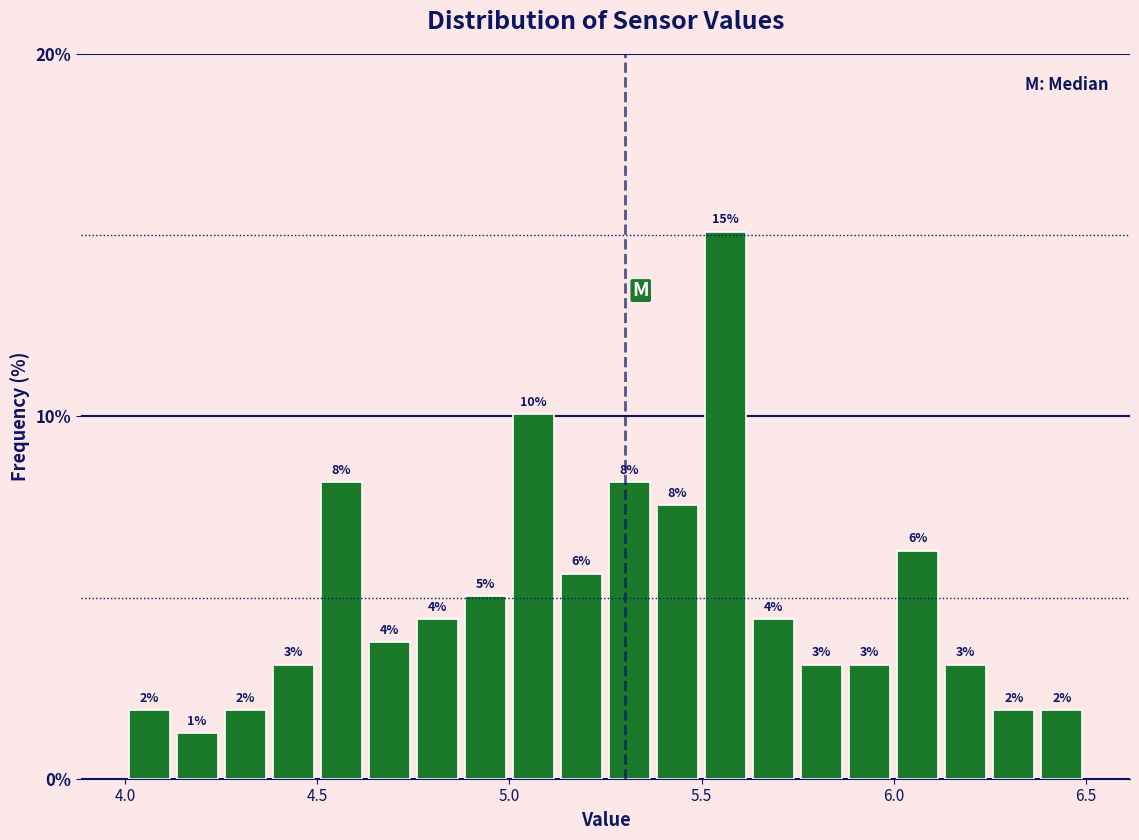

Read against the x-axis, roughly where is the centre of the tallest bar?

5.55